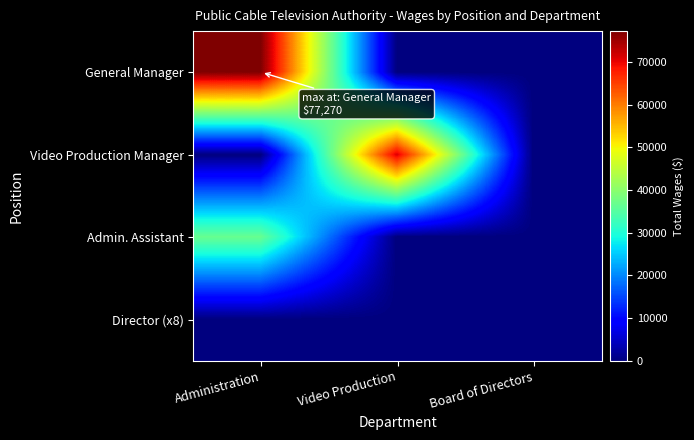

Between Video Production and Administration, which is larger?

Administration